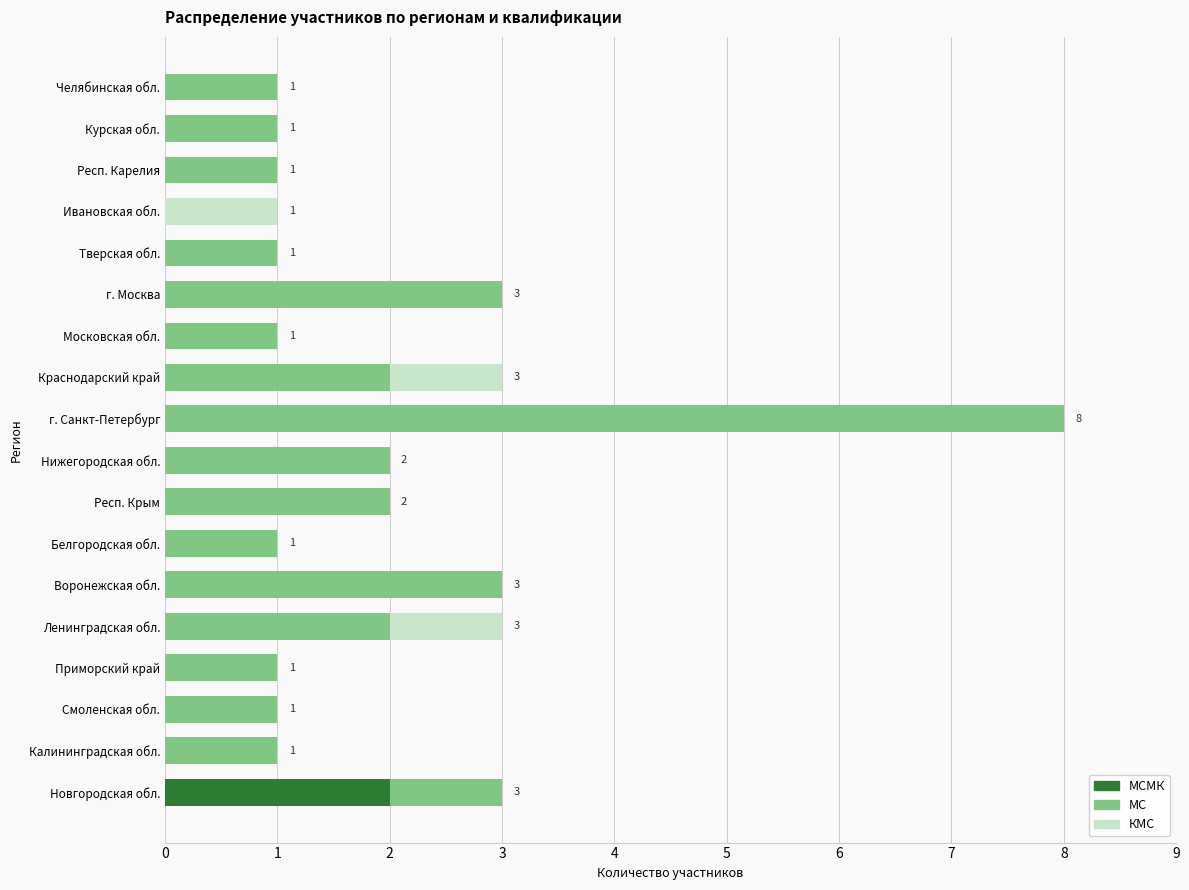

At which category is the sum across all series the highest?

г. Санкт-Петербург